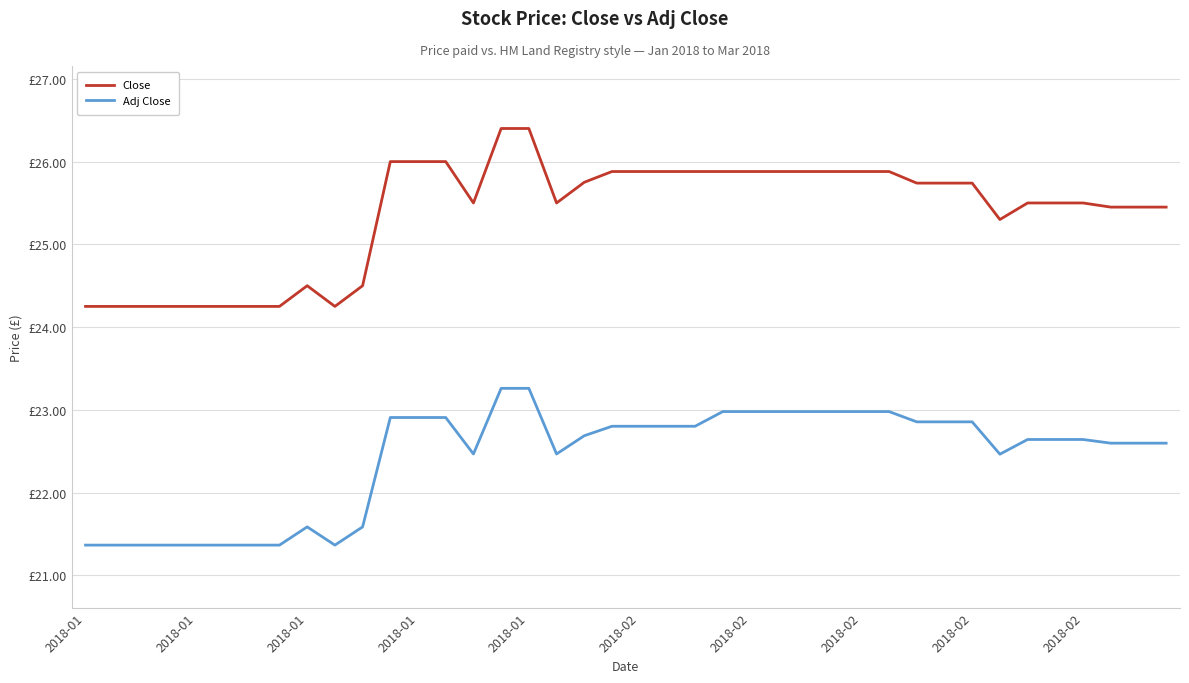

What are all the series names shown in the legend?

Close, Adj Close